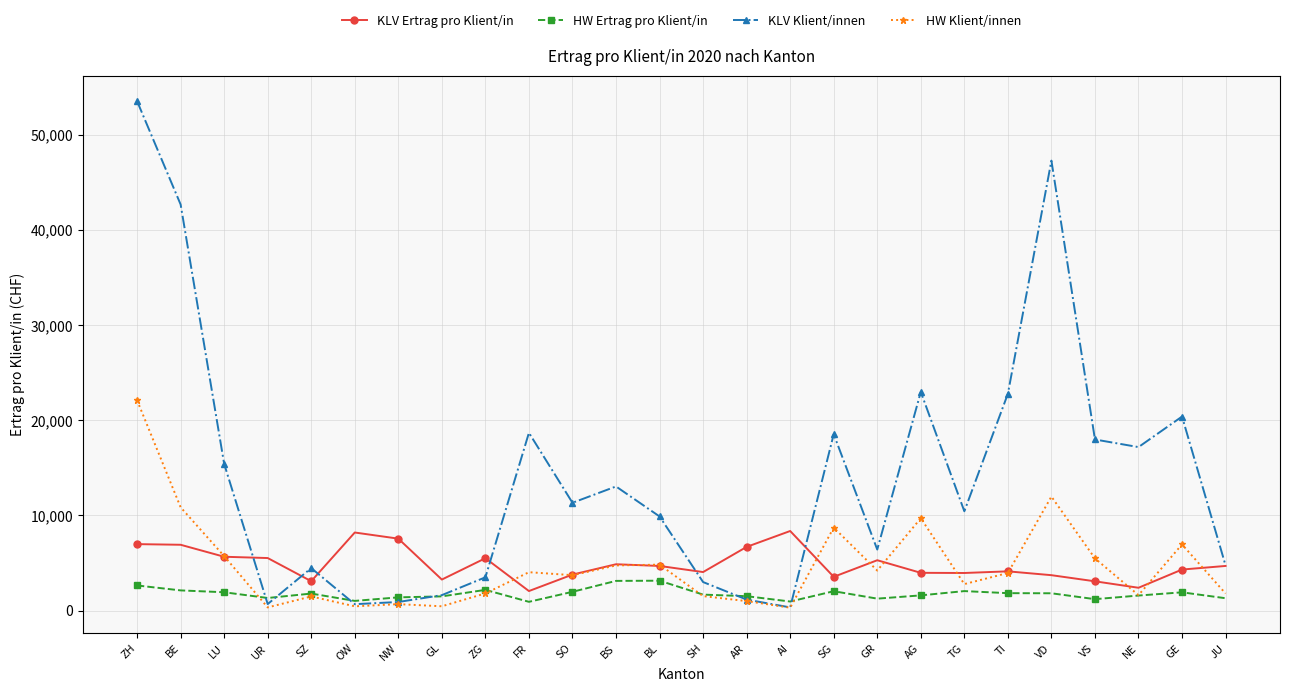

What is the spread (max minus min) of values at ZH?

50902.1